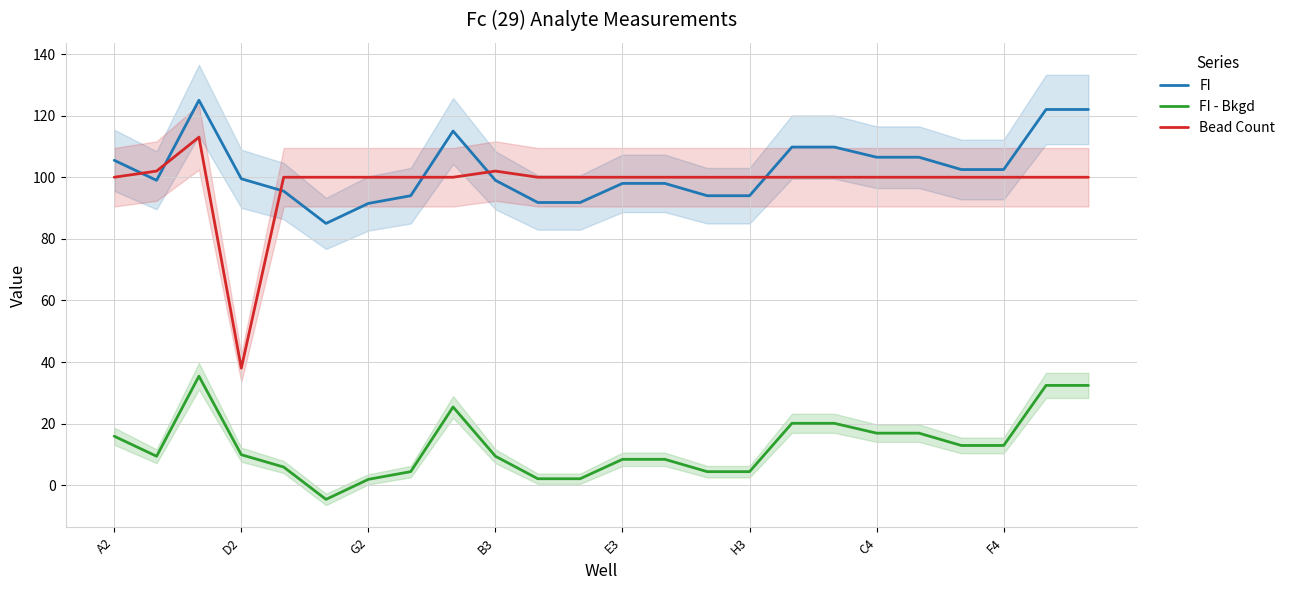

Which series has the widest spread of values?

Bead Count